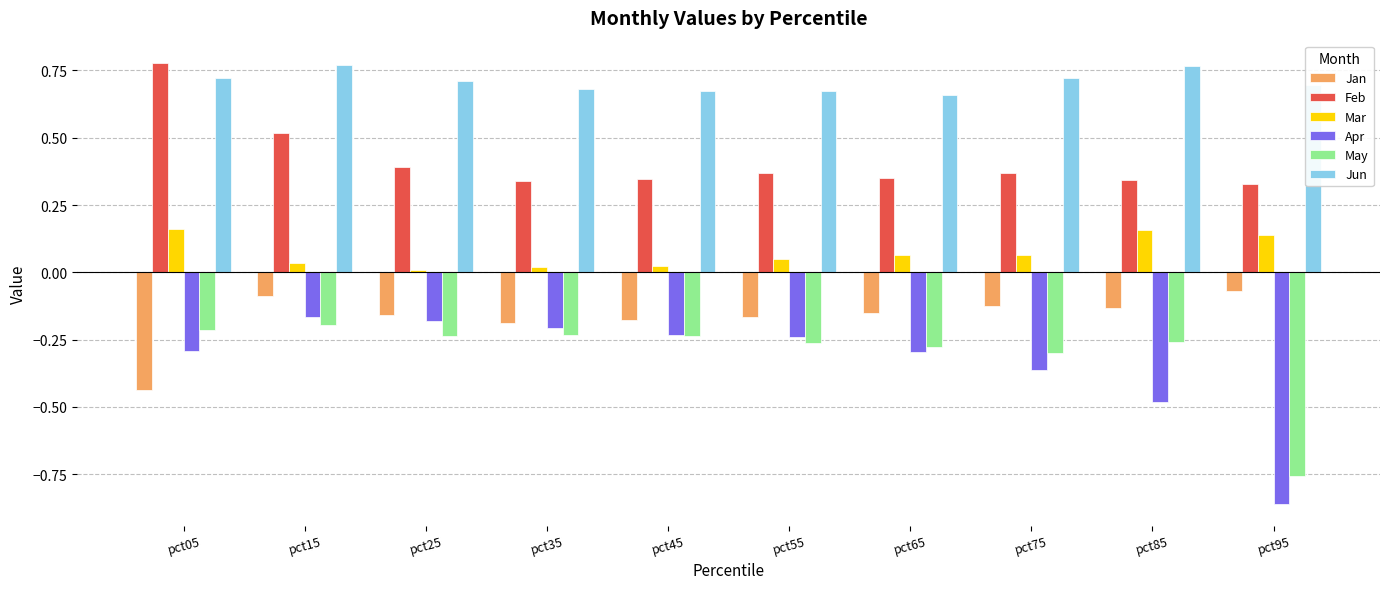

True or false: Apr has a value of -0.2 at pct25.

True